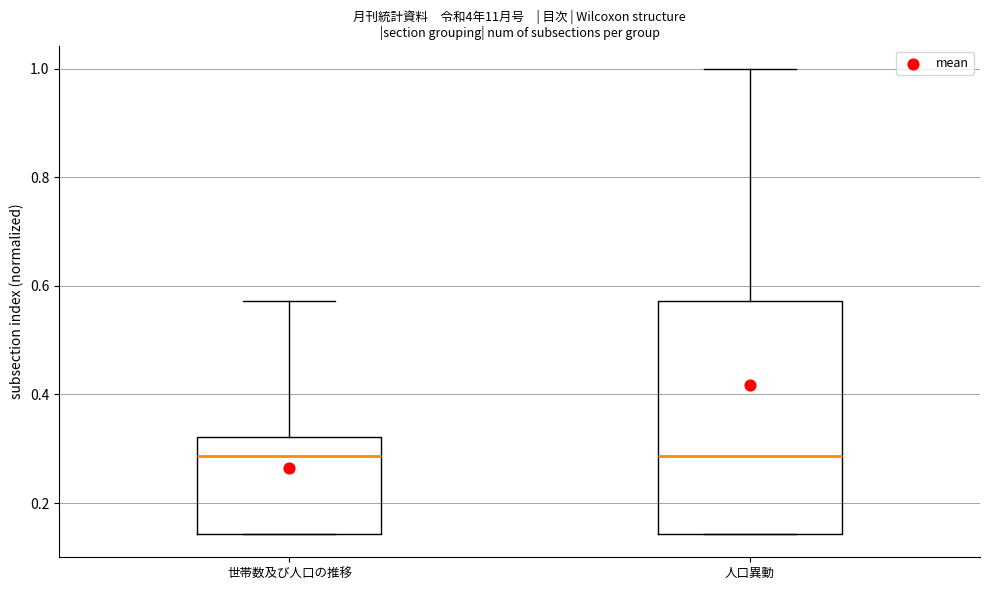

Reading left to right, read every box against the y-axis: the position of its median line, the range the box covers, and the ends of its whiskers. The values are not printed on the chart, so give them approximately, as read against the axis.

世帯数及び人口の推移: median 0.28, box 0.14 to 0.32, whiskers 0.14 to 0.58
人口異動: median 0.28, box 0.14 to 0.58, whiskers 0.14 to 1.00